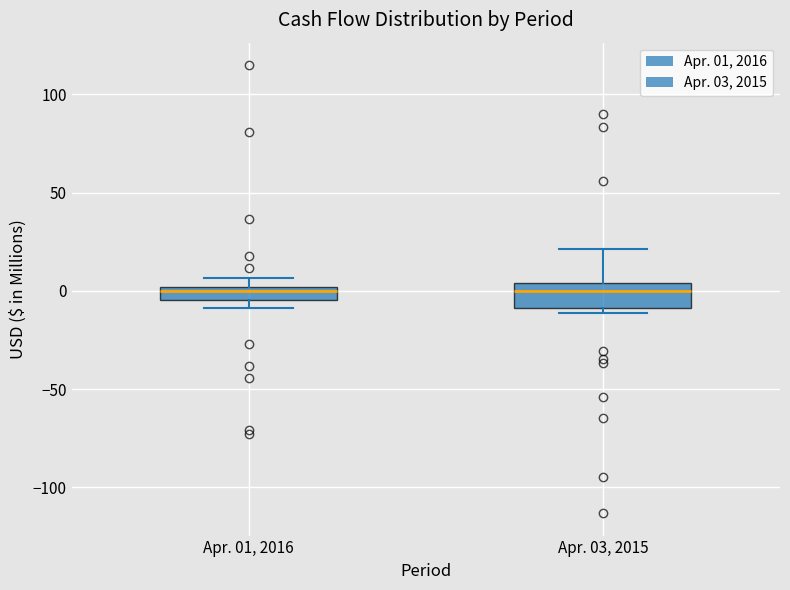

Which box is the tallest, from its lower edge to its upper edge?

Apr. 03, 2015